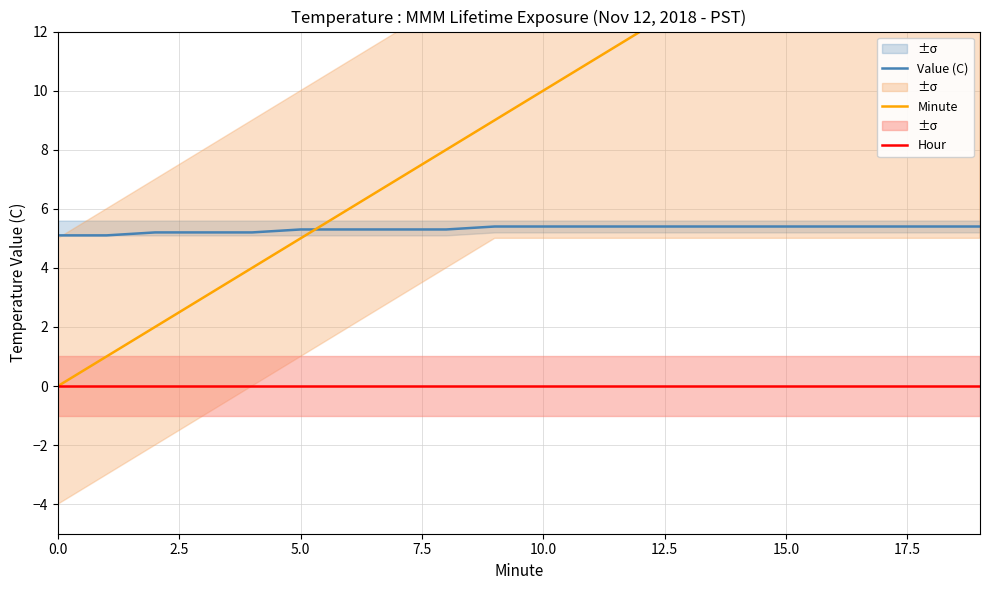

Which label corresponds to the largest value in the chart?

19